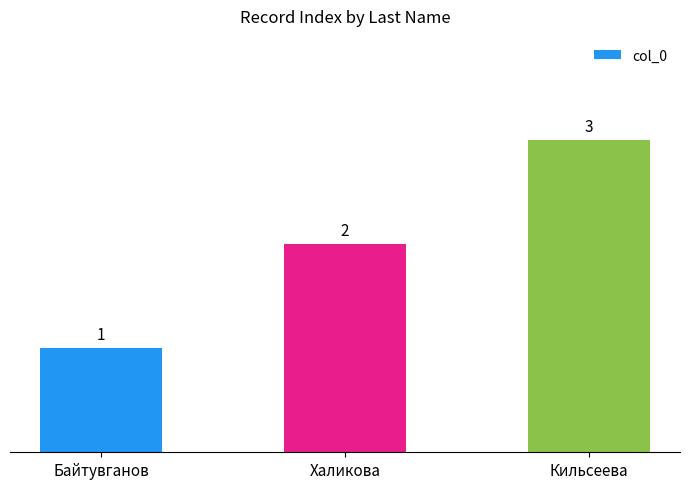

Is it true that the value at Кильсеева is 3?

True